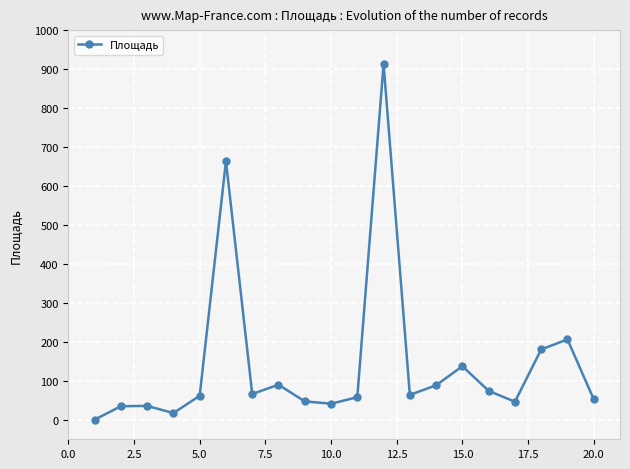

How many points are higher than both their immediate neighbors (excluding endpoints)?

6